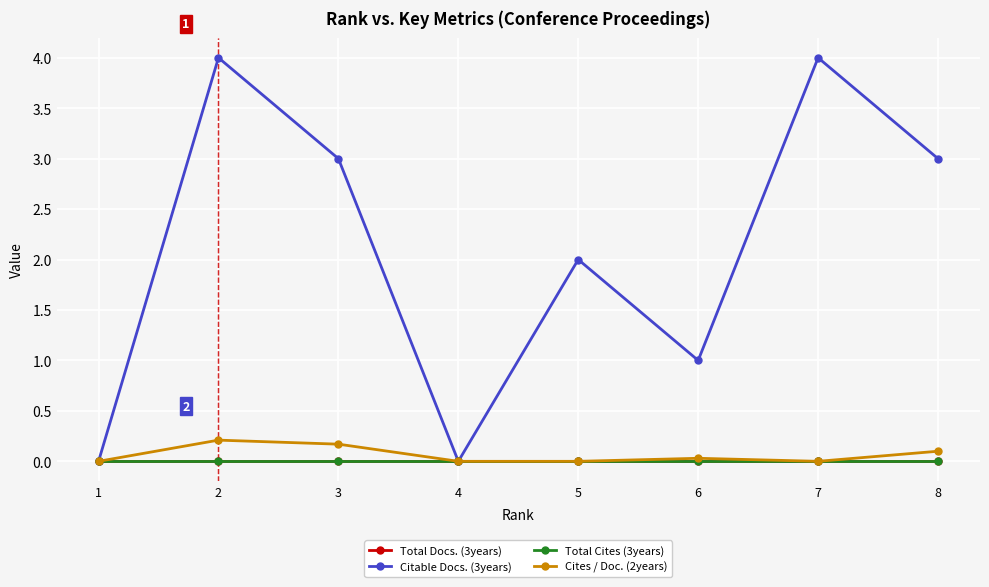

Which category has the lowest value in the Total Cites (3years) series?

1